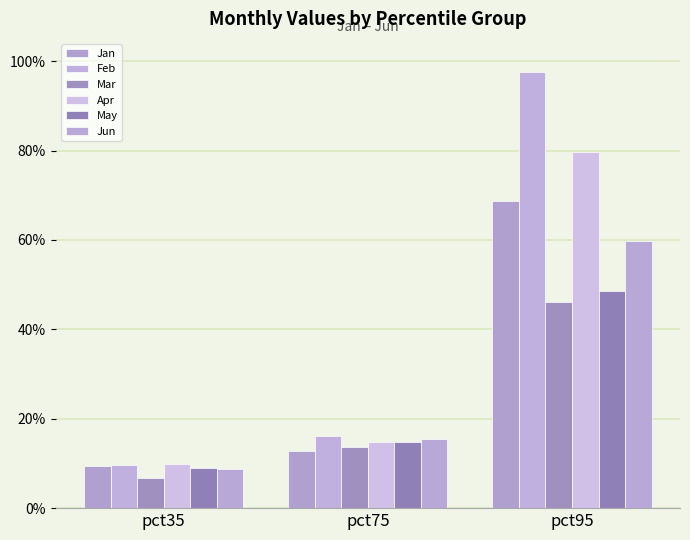

What is the spread (max minus min) of values at pct95?

0.5